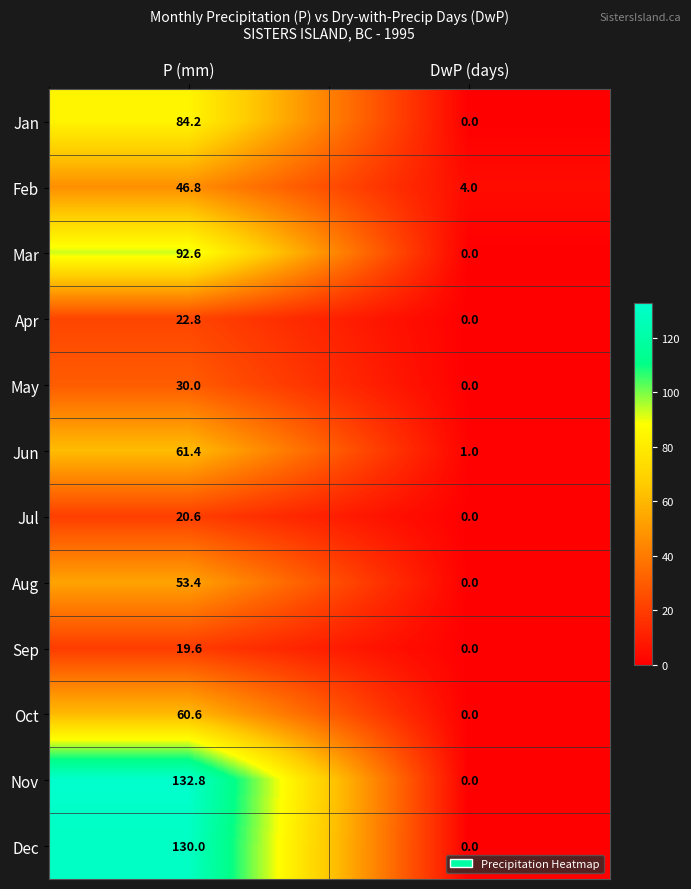

Reading left to right, list all the values displayed in this chart.

Jan: P (mm)=84.2	DwP (days)=0.0
Feb: P (mm)=46.8	DwP (days)=4.0
Mar: P (mm)=92.6	DwP (days)=0.0
Apr: P (mm)=22.8	DwP (days)=0.0
May: P (mm)=30.0	DwP (days)=0.0
Jun: P (mm)=61.4	DwP (days)=1.0
Jul: P (mm)=20.6	DwP (days)=0.0
Aug: P (mm)=53.4	DwP (days)=0.0
Sep: P (mm)=19.6	DwP (days)=0.0
Oct: P (mm)=60.6	DwP (days)=0.0
Nov: P (mm)=132.8	DwP (days)=0.0
Dec: P (mm)=130.0	DwP (days)=0.0